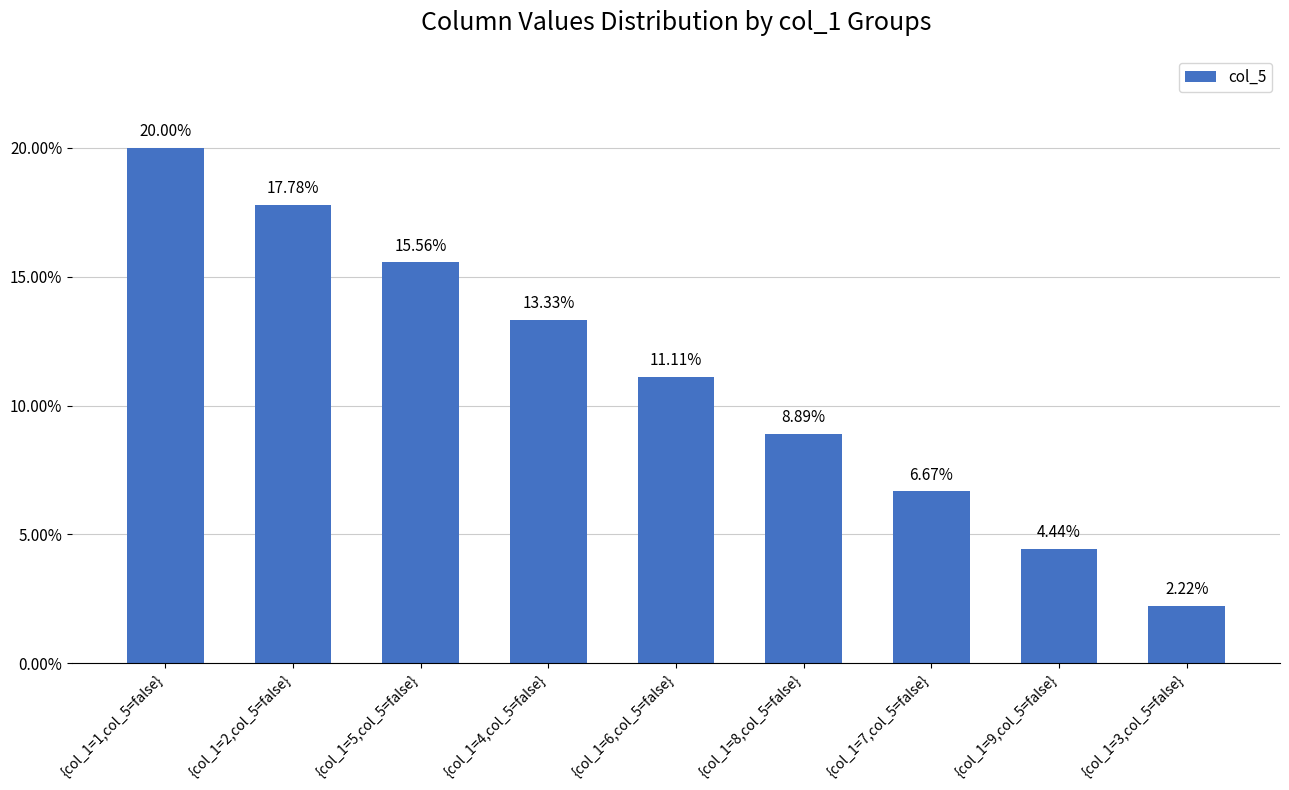

Which category has the highest value across all series?

{col_1=1,col_5=false}